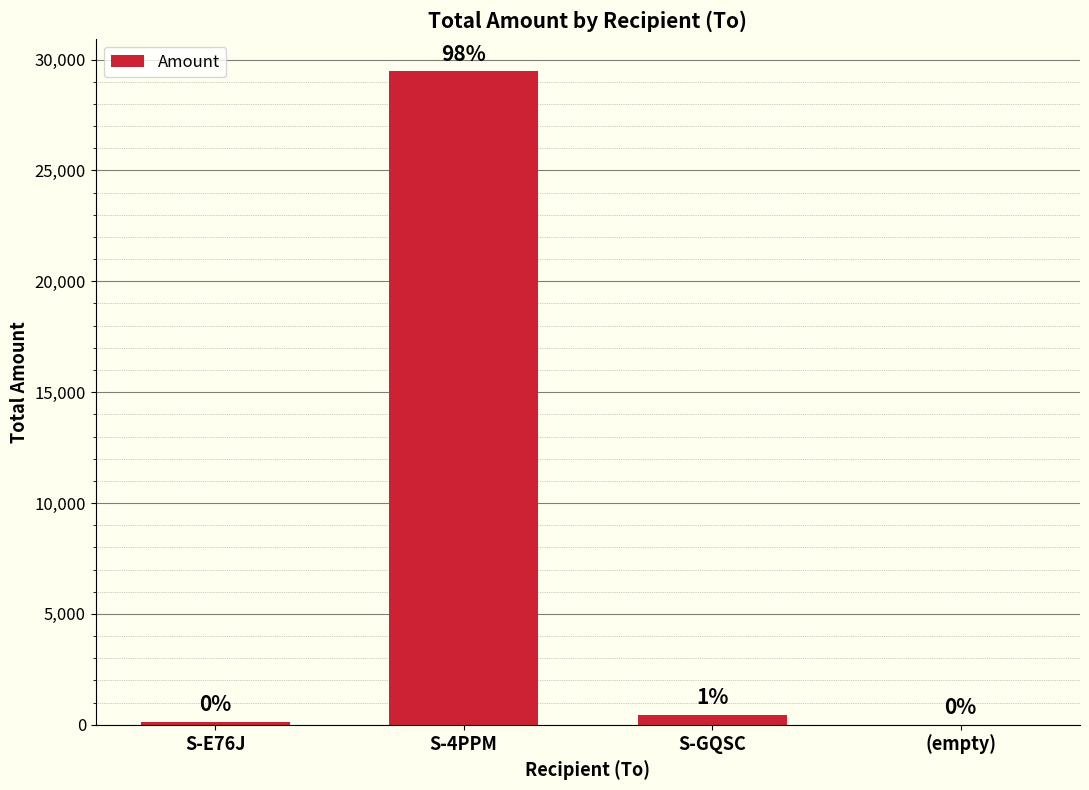

Which category has the highest value across all series?

S-4PPM